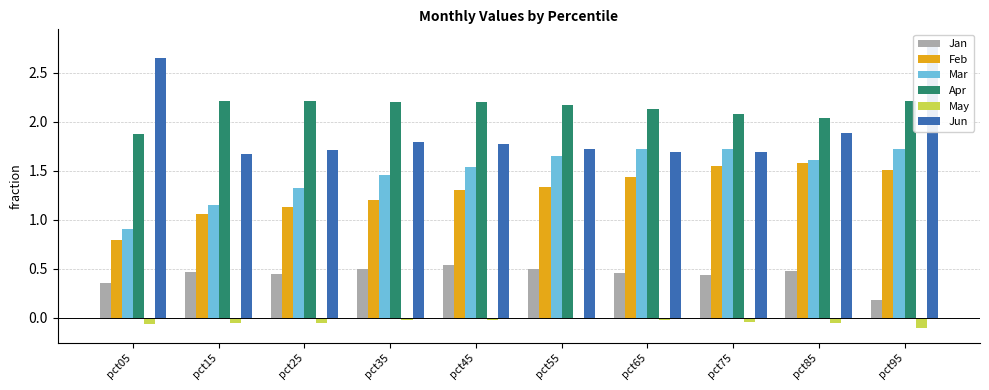

Where is Jun nearest to the value 2?

pct85